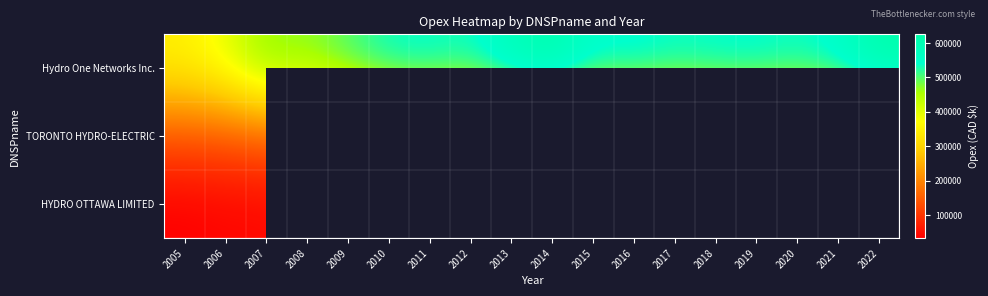

Between 2008 and 2017, which is larger?

2017